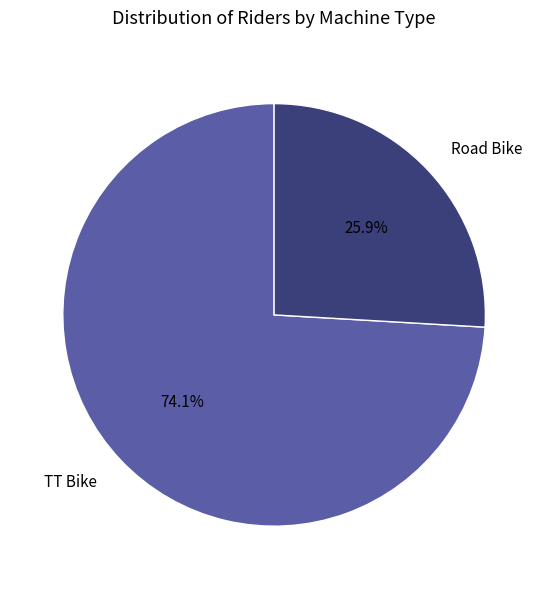

What portion of the pie excludes Road Bike?

74.1%